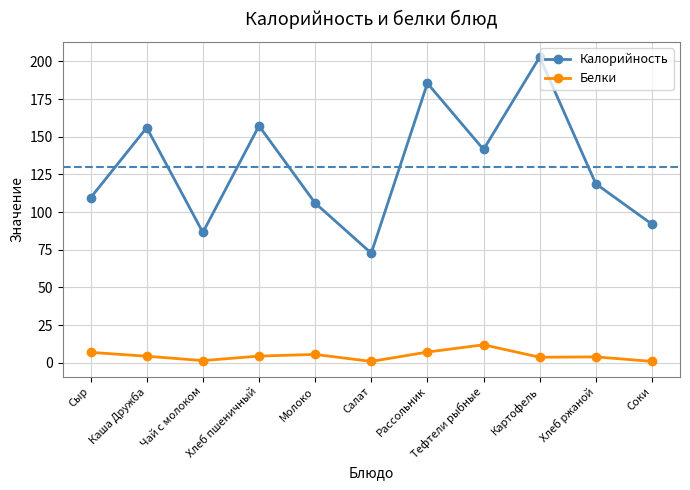

What are all the series names shown in the legend?

Калорийность, Белки